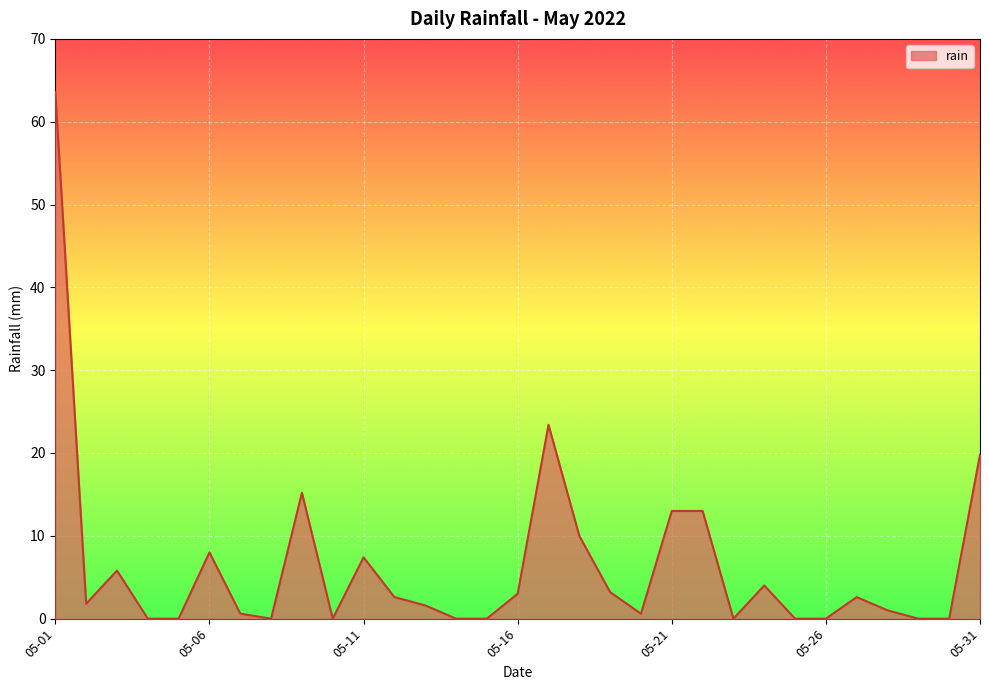

What is the average value?

6.5